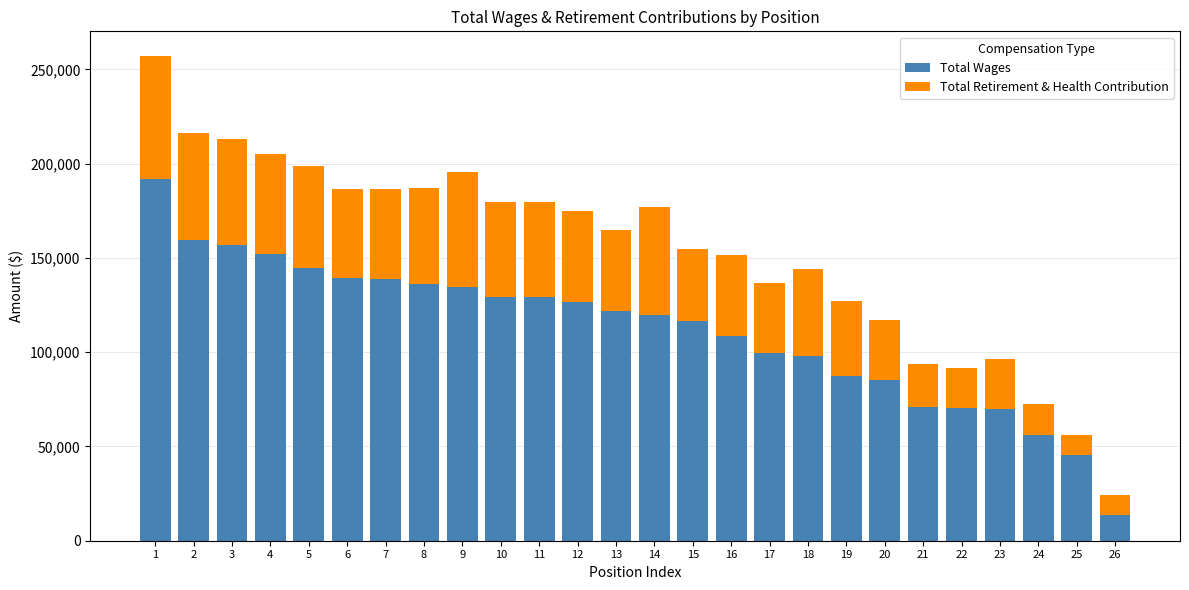

How many data points does each series have?

26